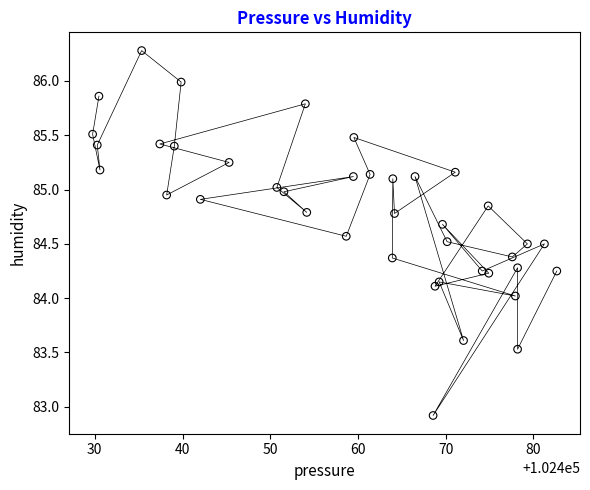

What is the range of X values (max minus min)?

52.9